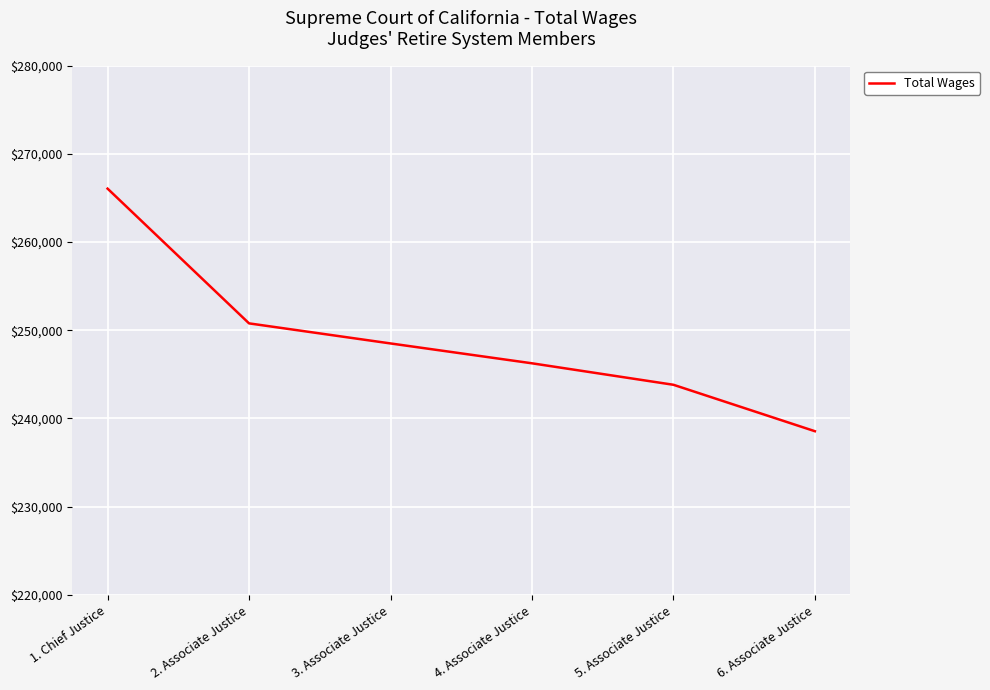

Reading left to right, transcribe all the data shown in this chart.

266054.8	250780.9	248505.8	246254.4	243819.3	238555.6